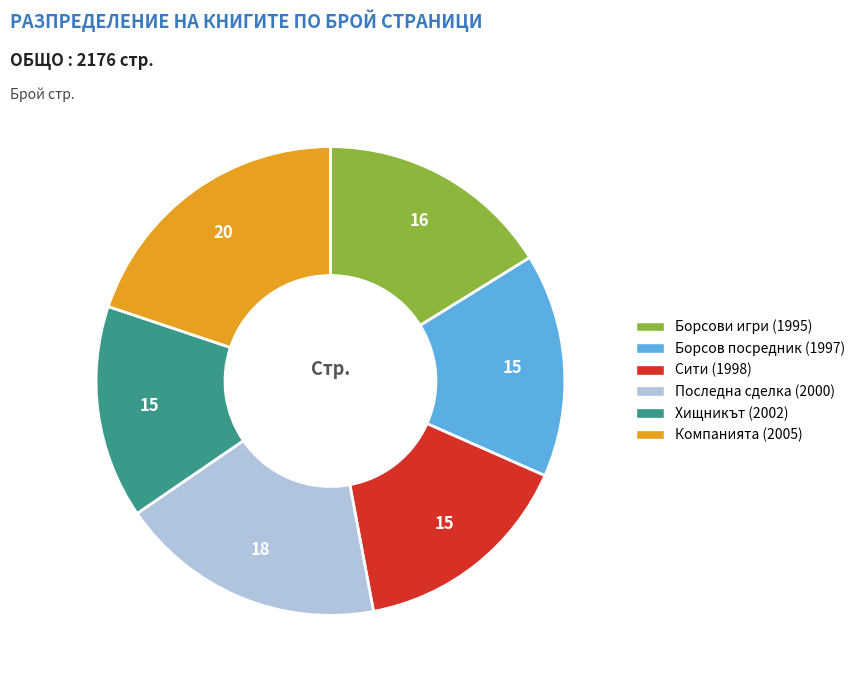

True or false: Последна сделка (2000) accounts for 8% of the total.

False